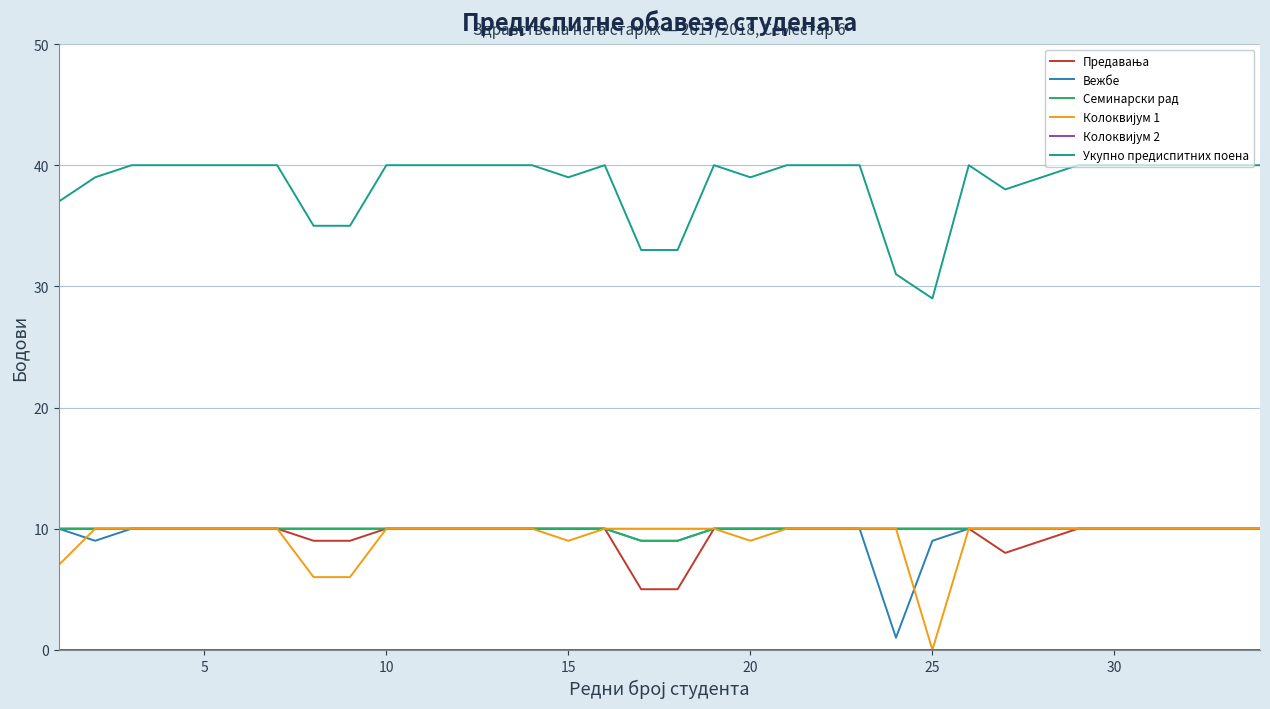

Which series has the largest total across all categories?

Укупно предиспитних поена